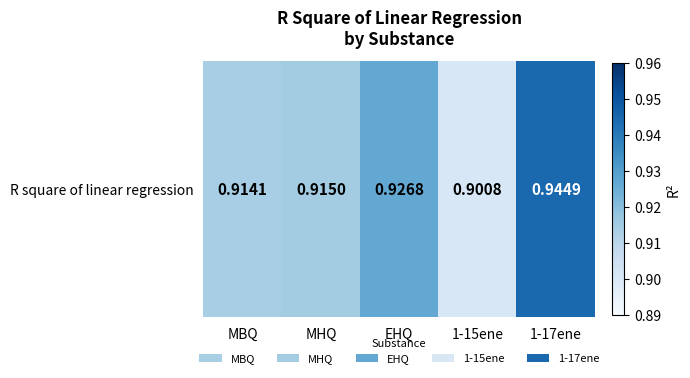

Which has a higher value, MHQ or MBQ?

MHQ